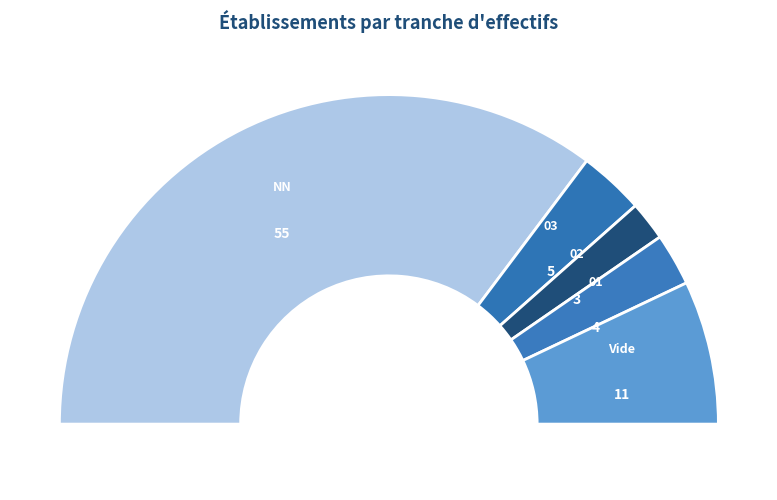

Count the number of slices in the pie.

5